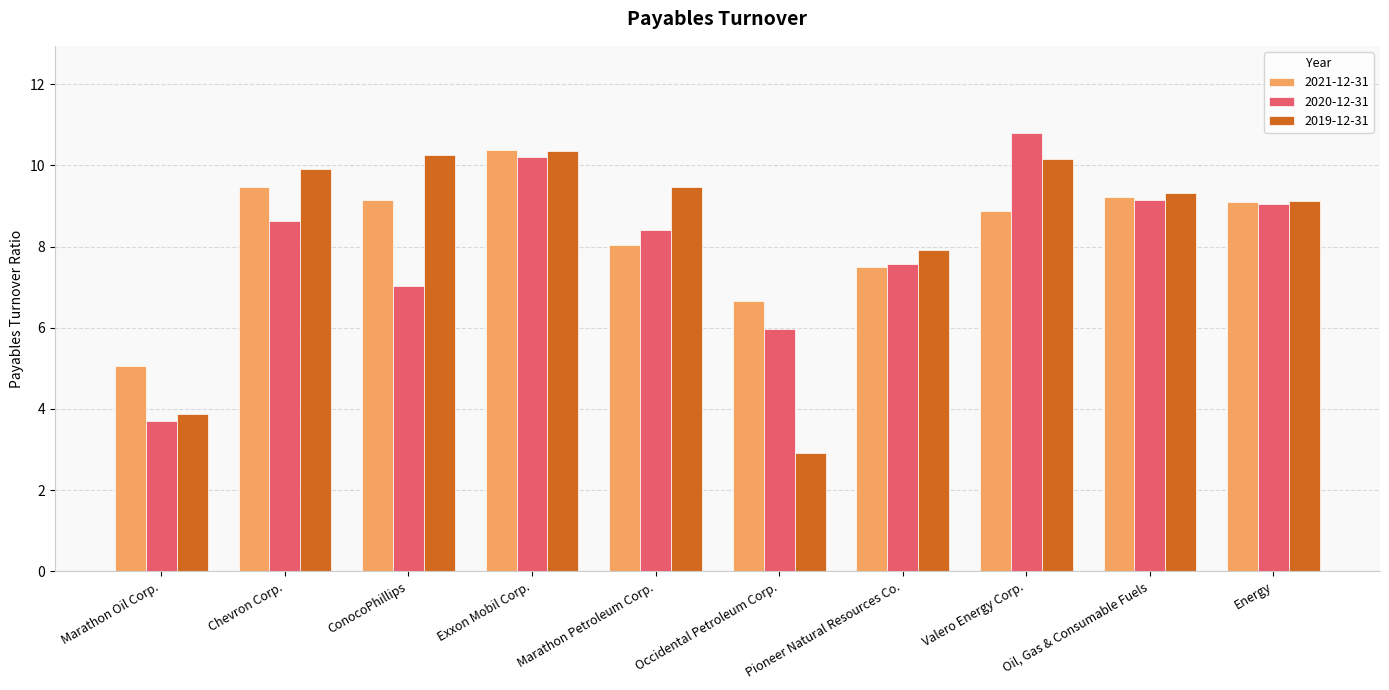

What position from the right is Marathon Petroleum Corp.?

6